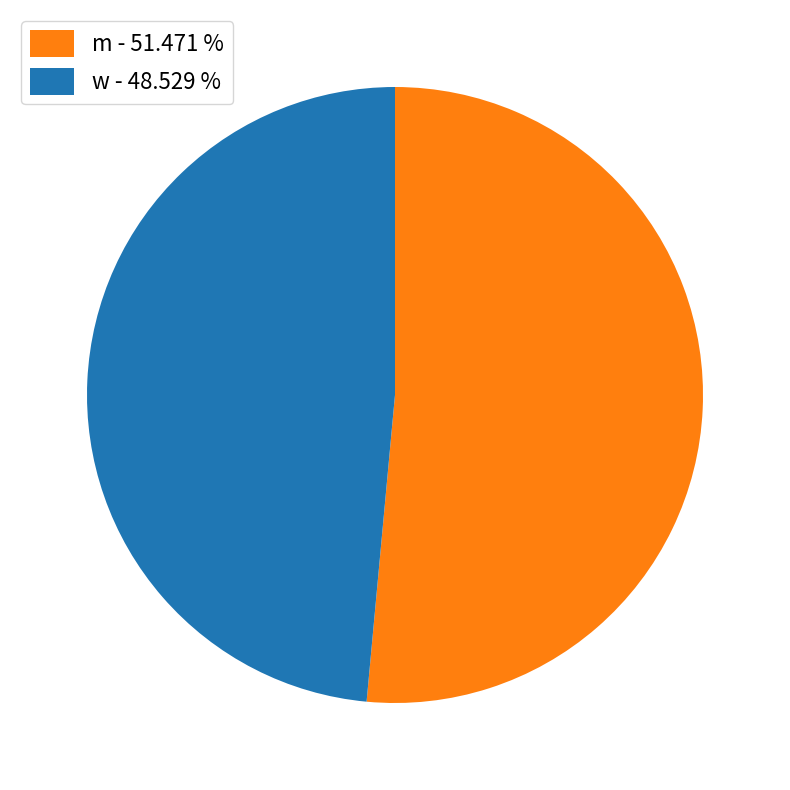

Combined, do w - 48.529 % and m - 51.471 % account for over 50%?

Yes